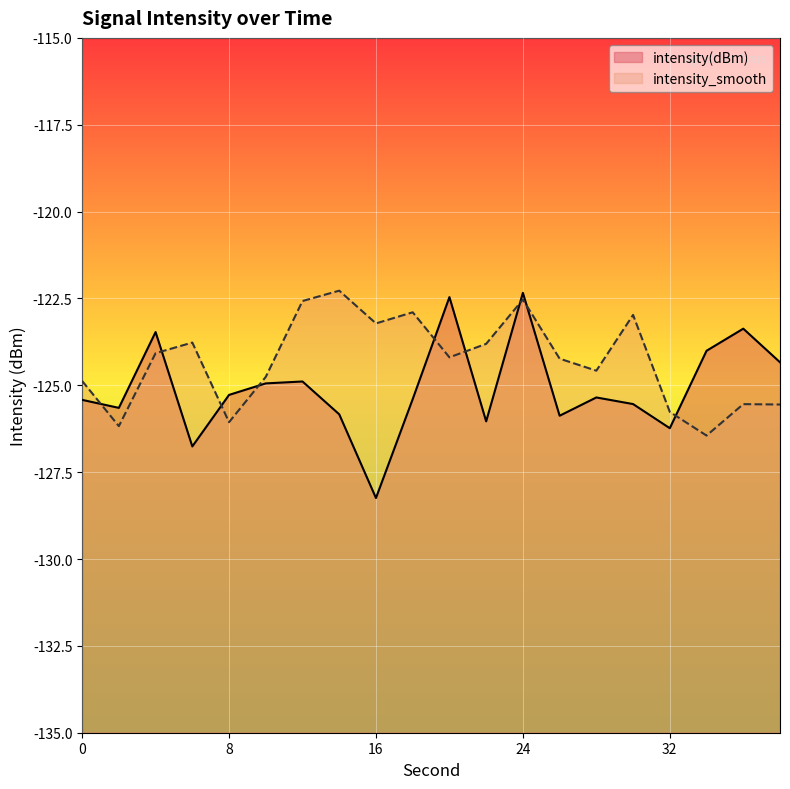

Which series changed the most between 12 and 14?

intensity(dBm)